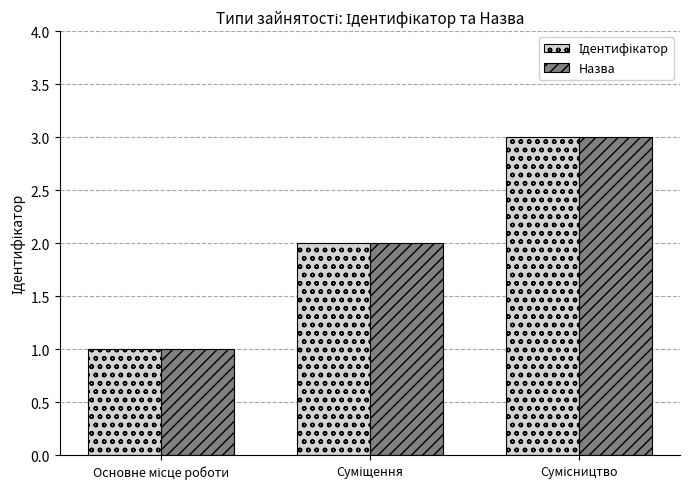

Reading right to left, extract all data points from this chart.

Ідентифікатор: 3	2	1
Назва: 3	2	1